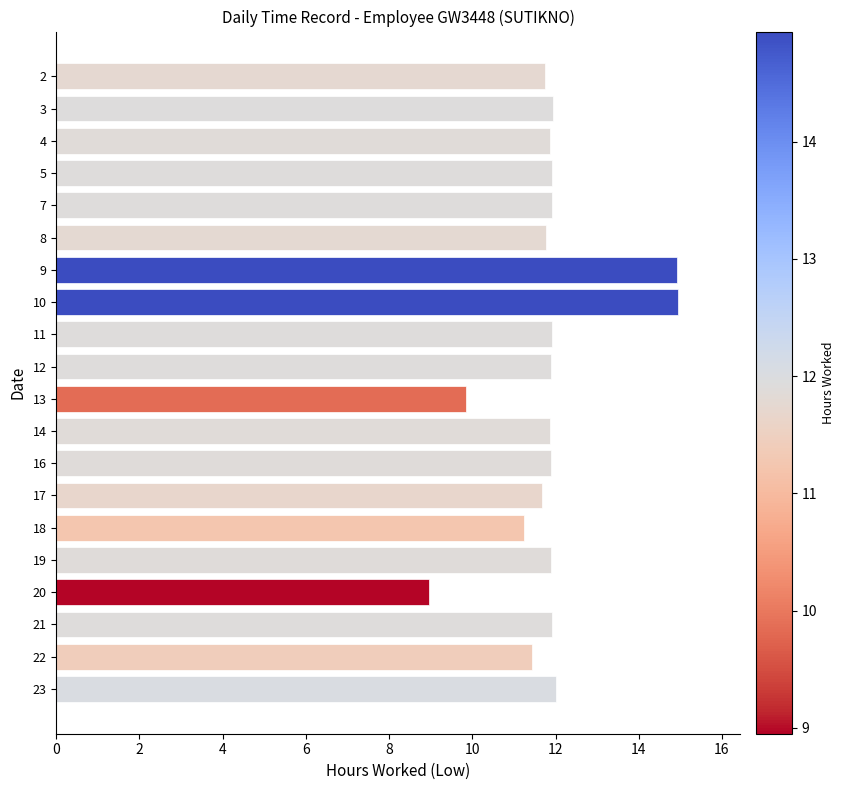

Reading left to right, extract all data points from this chart.

11.7	11.9	11.9	11.9	11.9	11.8	14.9	14.9	11.9	11.9	9.8	11.9	11.9	11.7	11.2	11.9	8.9	11.9	11.4	12.0